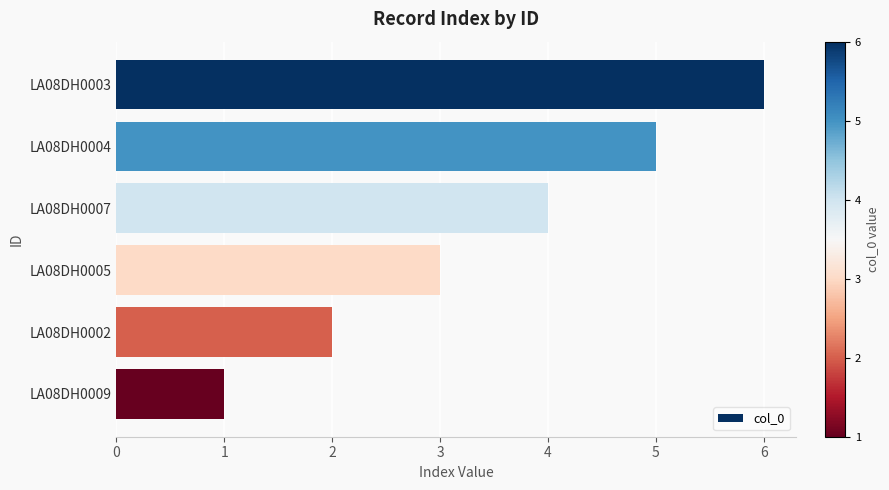

List the labels in order of value, smallest first.

LA08DH0009, LA08DH0002, LA08DH0005, LA08DH0007, LA08DH0004, LA08DH0003